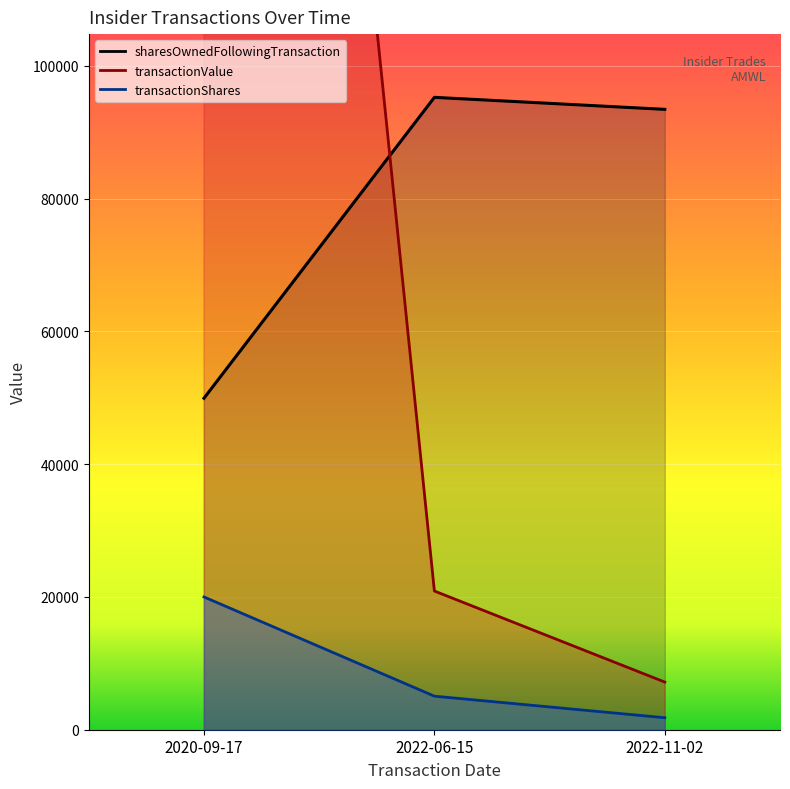

Which category has the highest value in the sharesOwnedFollowingTransaction_line series?

2022-06-15